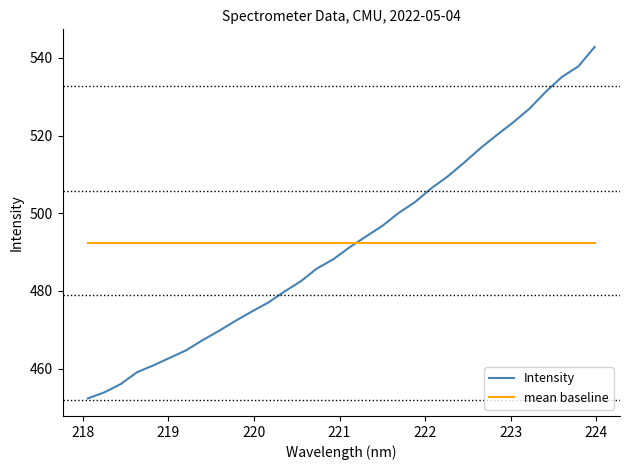

Which series has the largest range (max minus min)?

Intensity